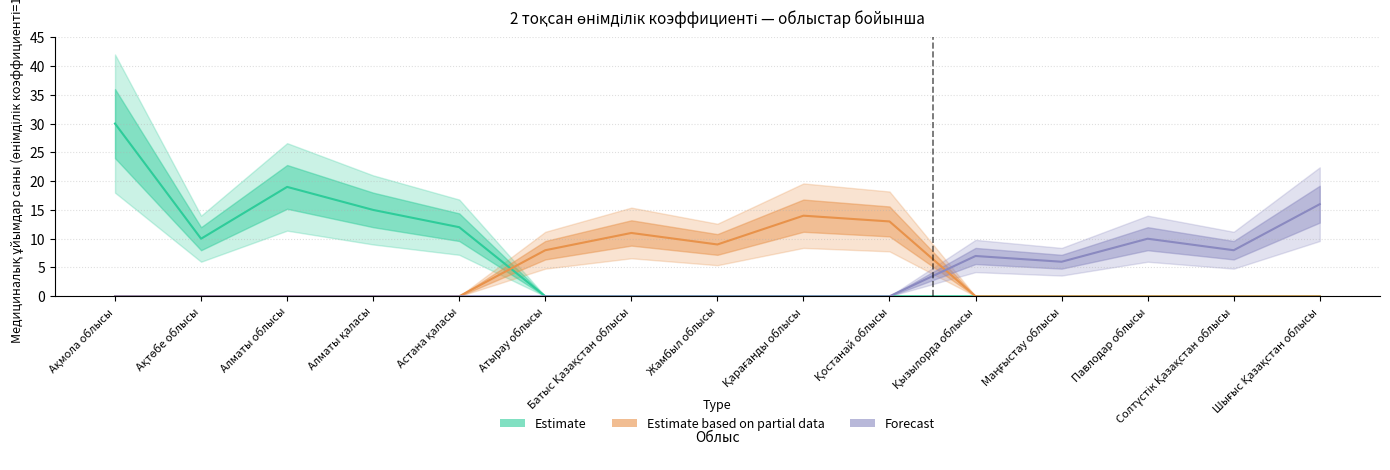

What is the total value across all series at Жамбыл облысы?

9